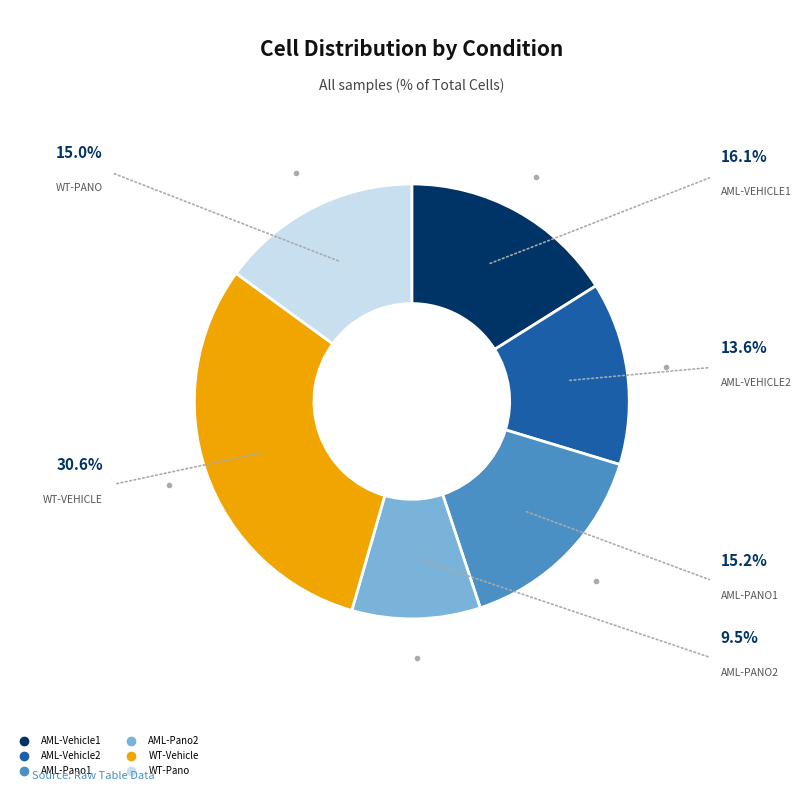

Count the number of slices in the pie.

6